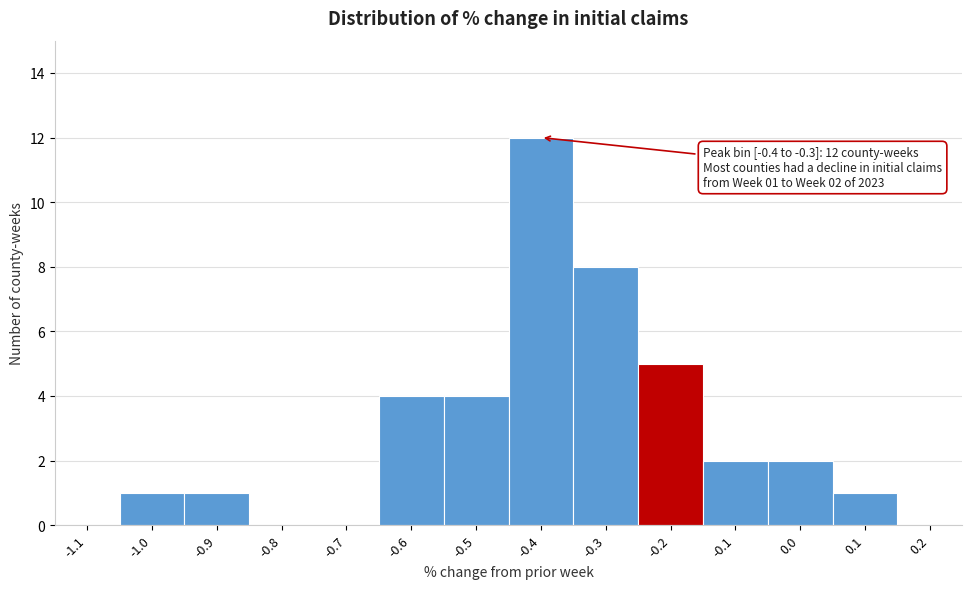

Reading left to right, transcribe all the data shown in this chart.

-1.1=0	-1.0=1	-0.9=1	-0.8=0	-0.7=0	-0.6=4	-0.5=4	-0.4=12	-0.3=8	-0.2=5	-0.1=2	0.0=2	0.1=1	0.2=0